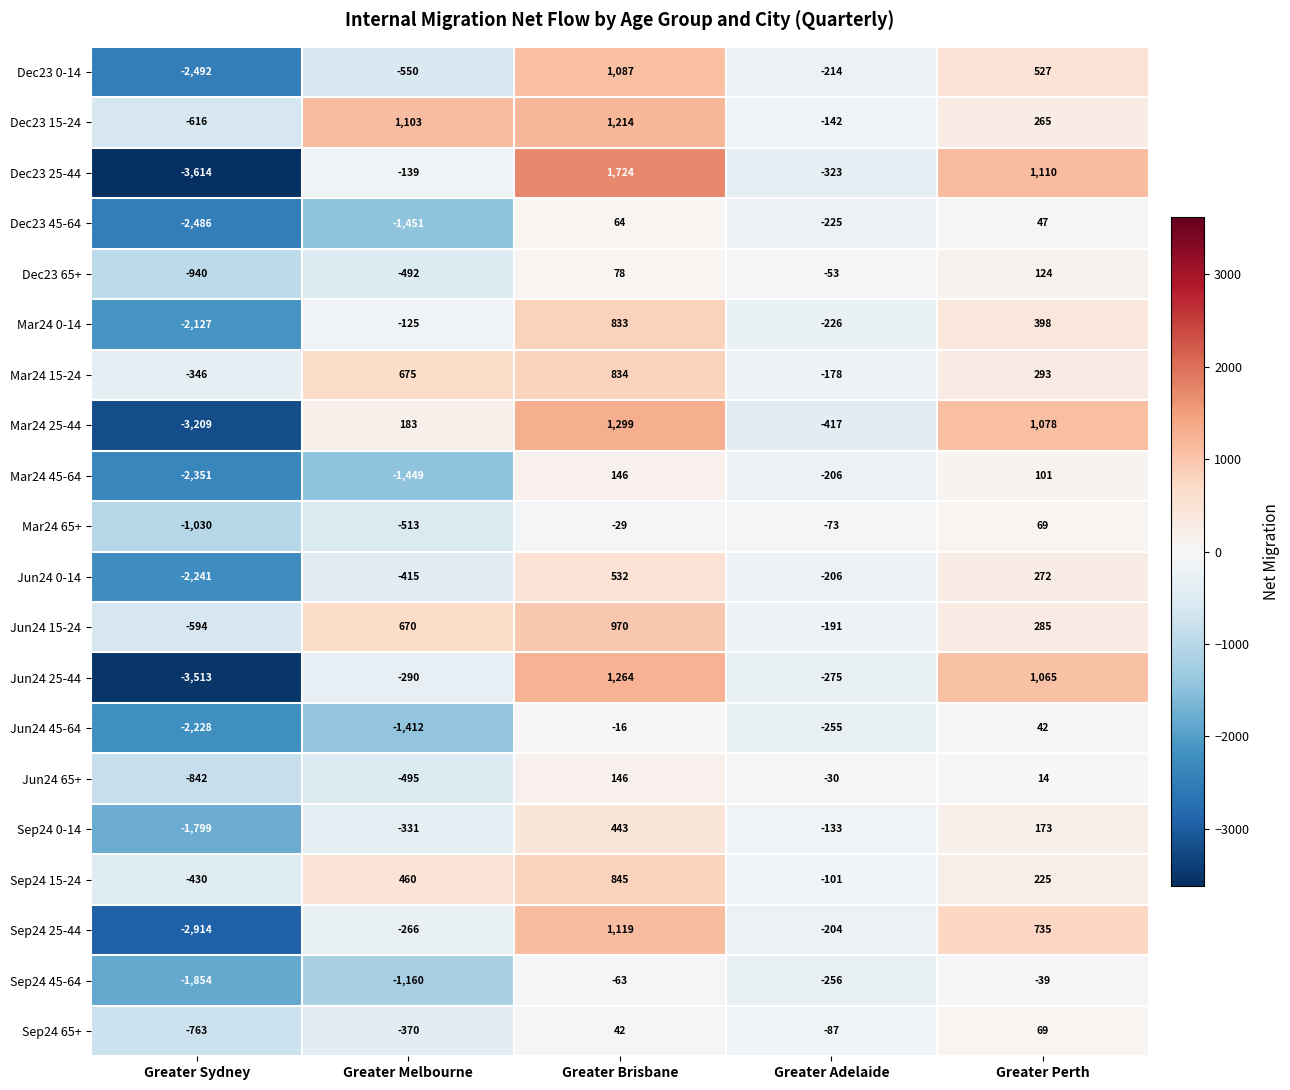

Is it true that Dec23 0-14 equals -1038 at Greater Sydney?

False